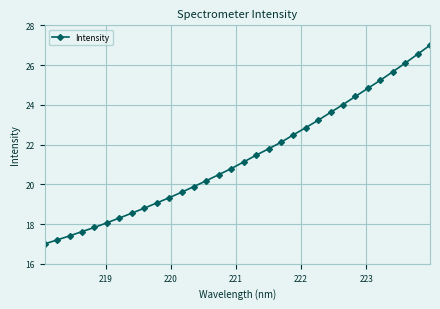

Count the number of values greater than 21.

16